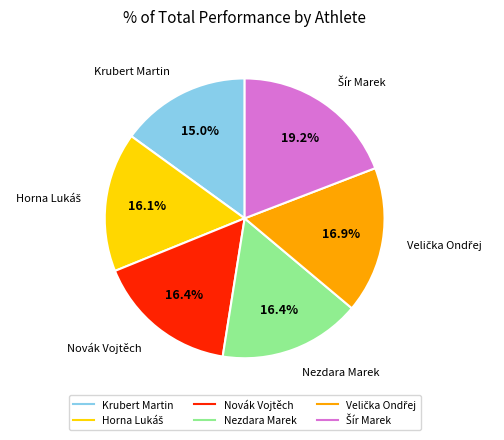

Is it true that Krubert Martin is 15% of the pie?

True